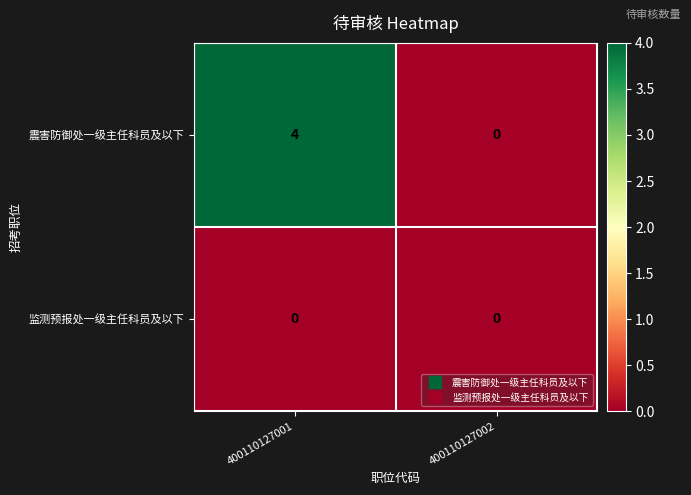

What is the sum of all 震害防御处一级主任科员及以下 values?

4